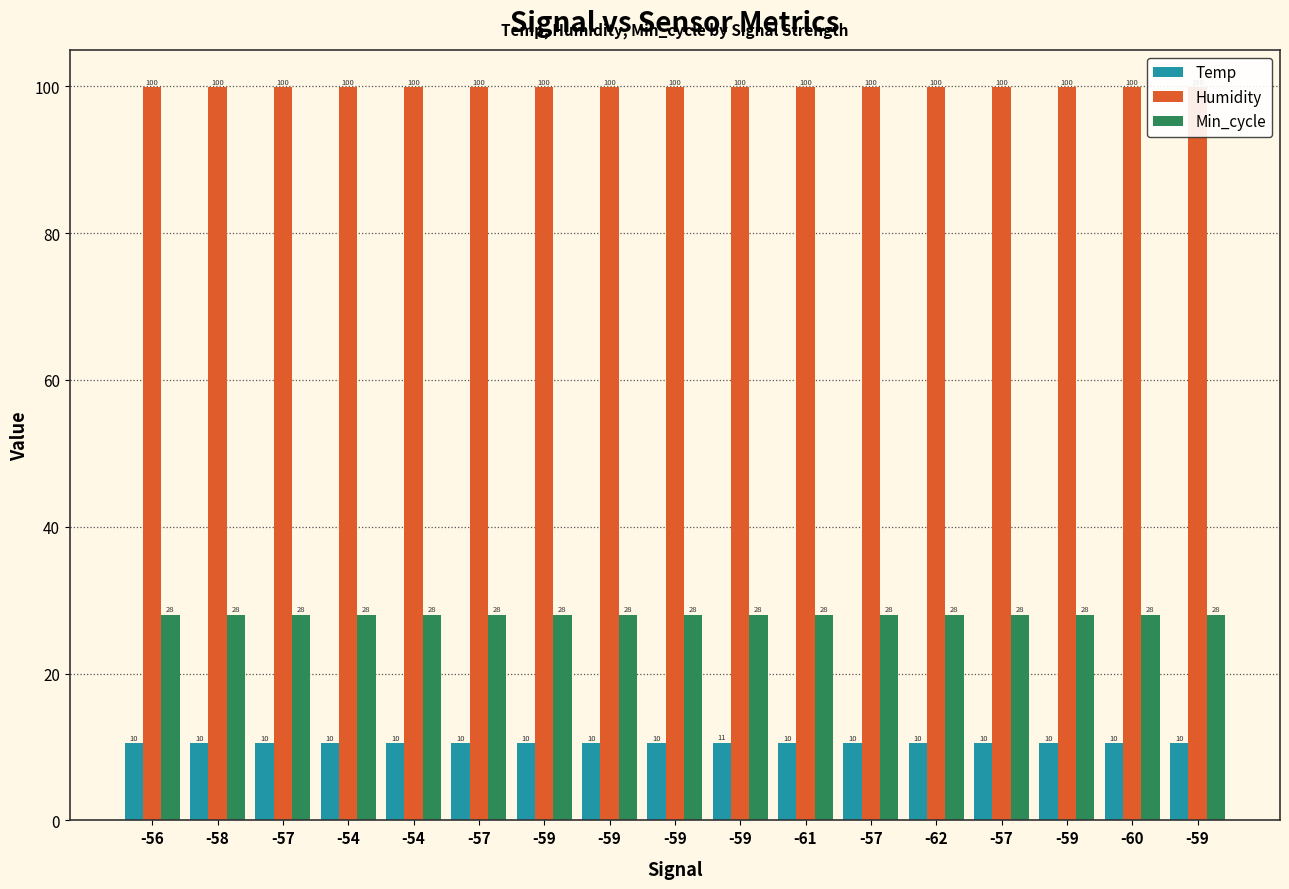

Which series has the largest range (max minus min)?

Temp